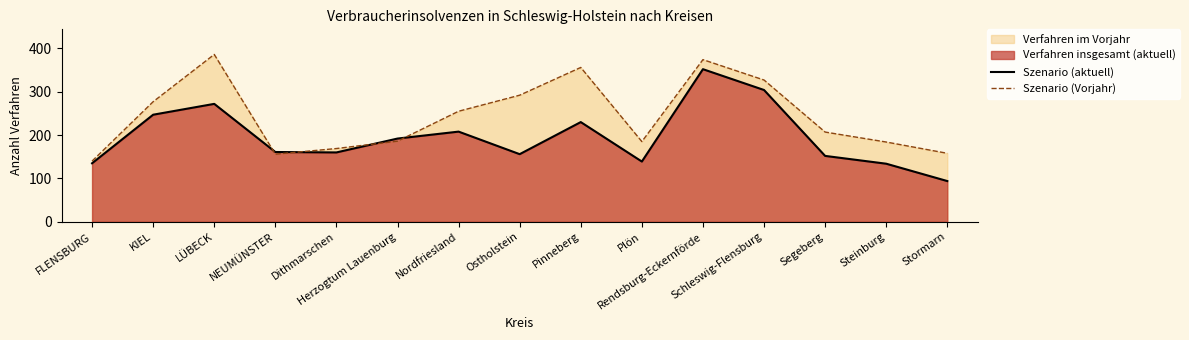

At how many categories does at least one series exceed 289?

5